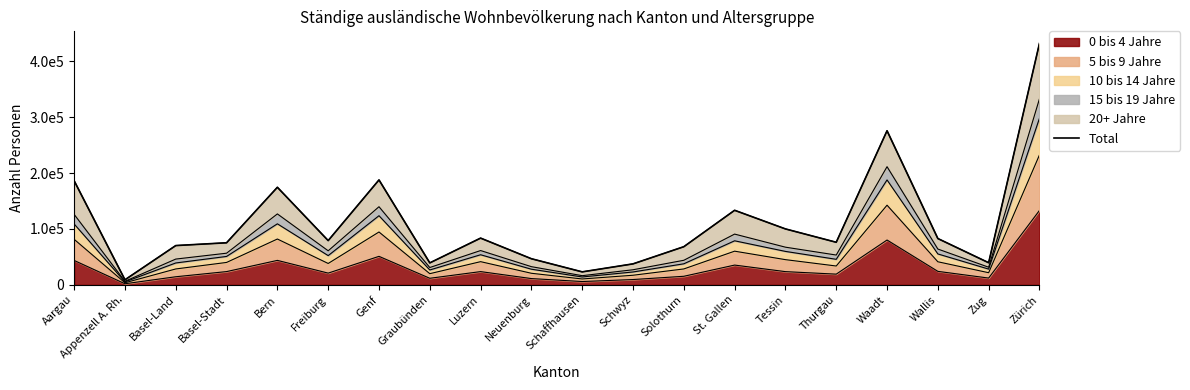

Which label corresponds to the largest value in the chart?

Zürich